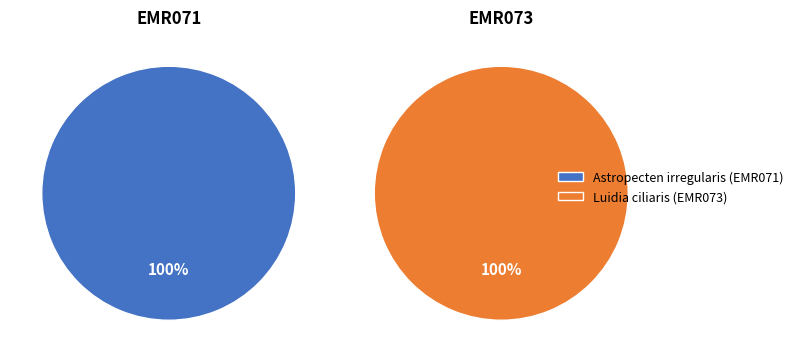

To the nearest percent, what is the combined percentage of Astropecten irregularis (EMR071) and Luidia ciliaris (EMR073)?

100%